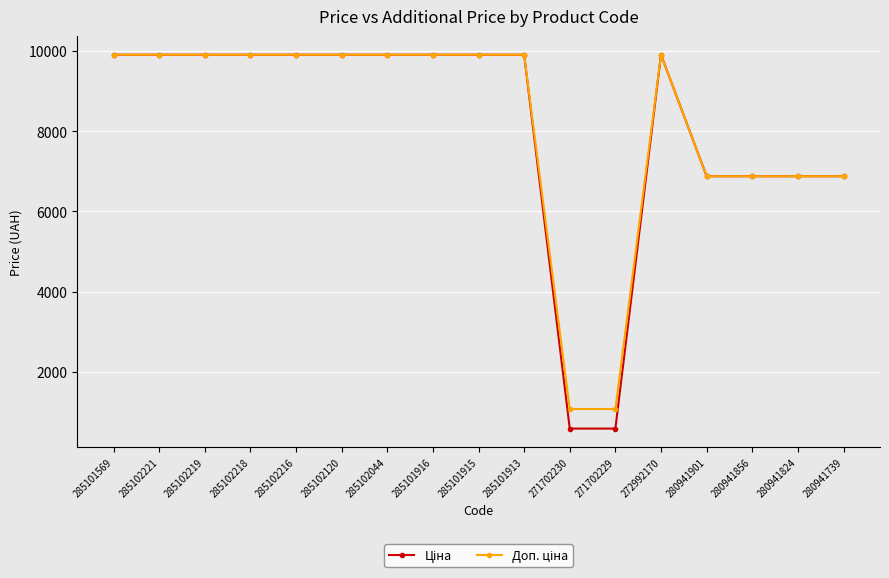

At how many categories does at least one series exceed 1450?

15